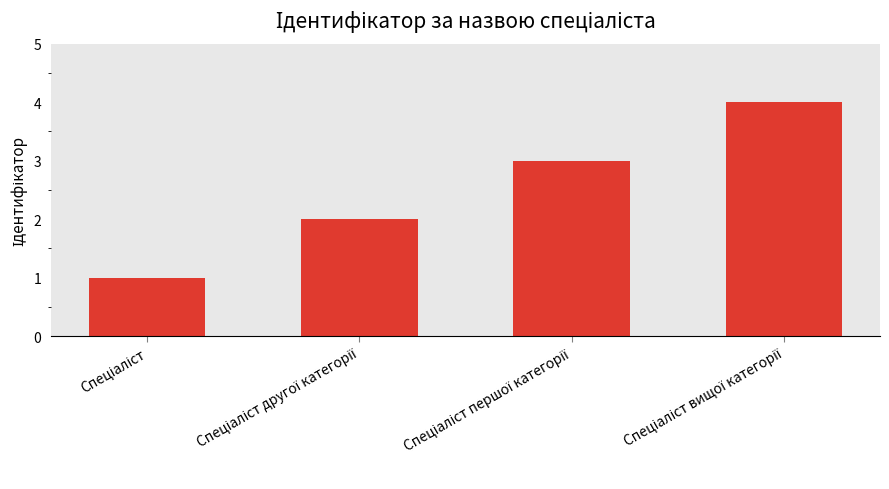

What is the difference between the maximum and minimum values?

3